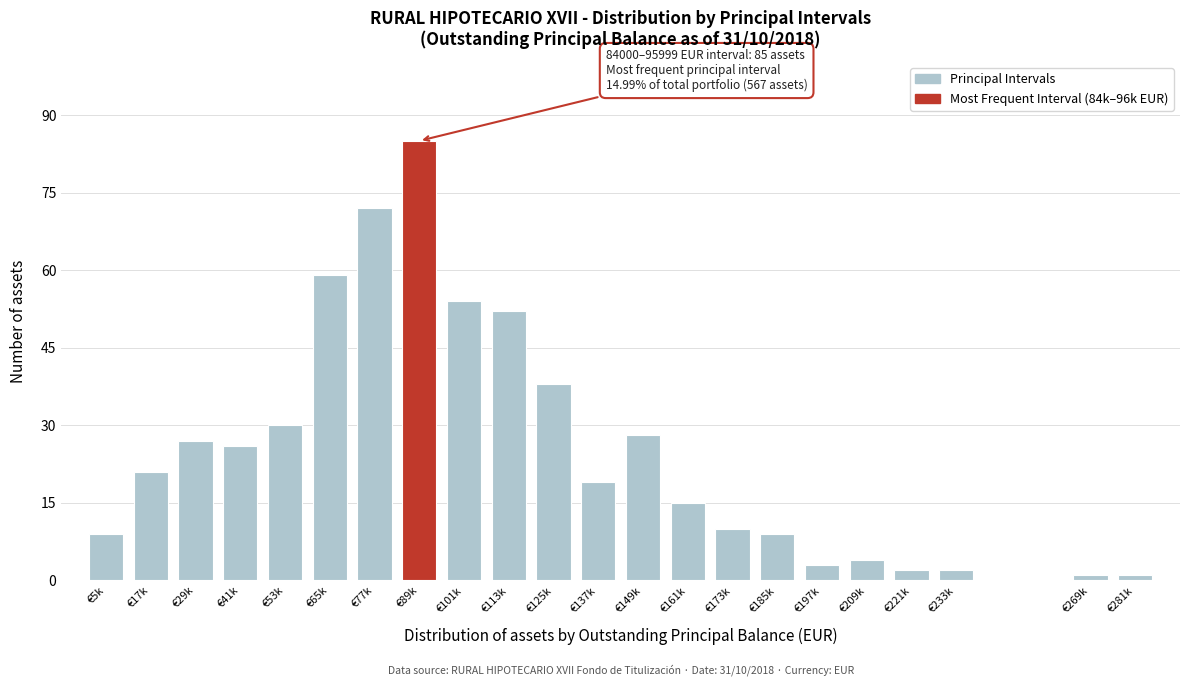

Reading right to left, what are all the values shown in this chart?

1	1	2	2	4	3	9	10	15	28	19	38	52	54	85	72	59	30	26	27	21	9